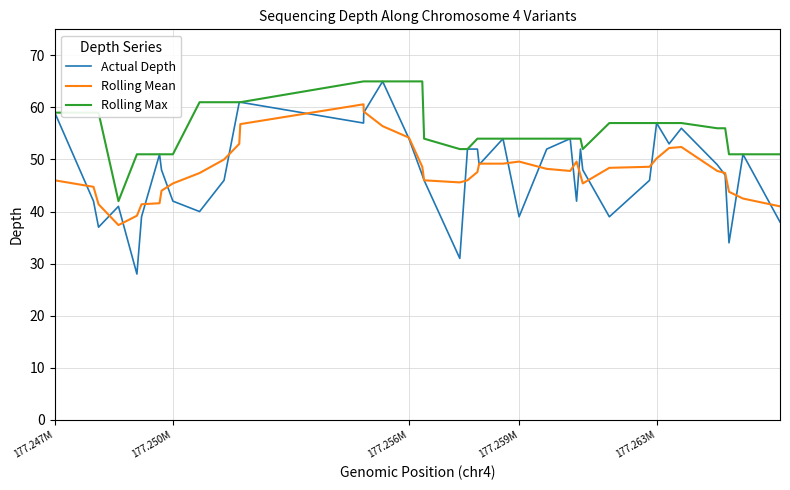

Which series has the widest spread of values?

Actual Depth